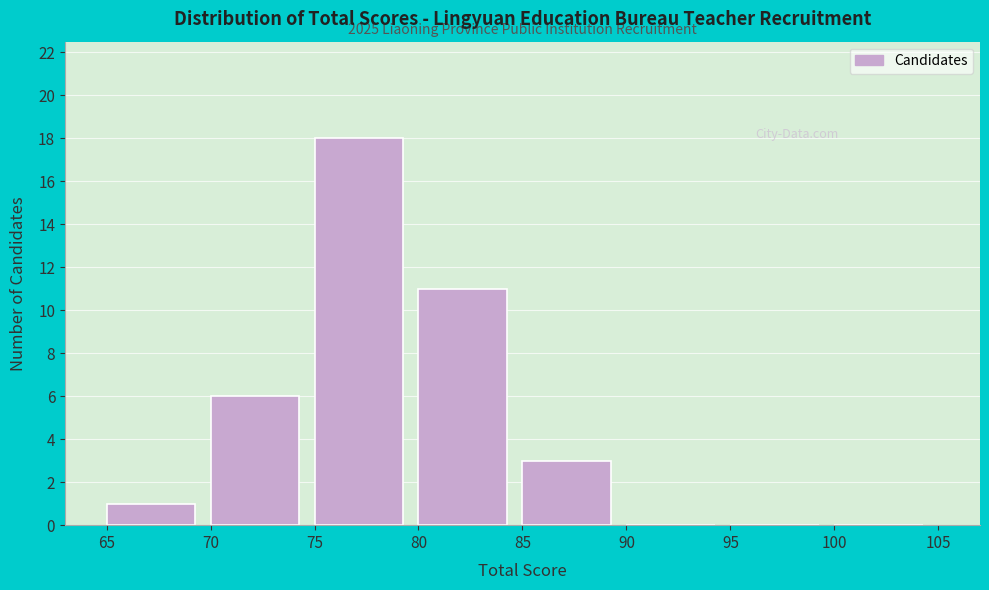

Over which range of the x-axis is the bar tallest?

75 to 80